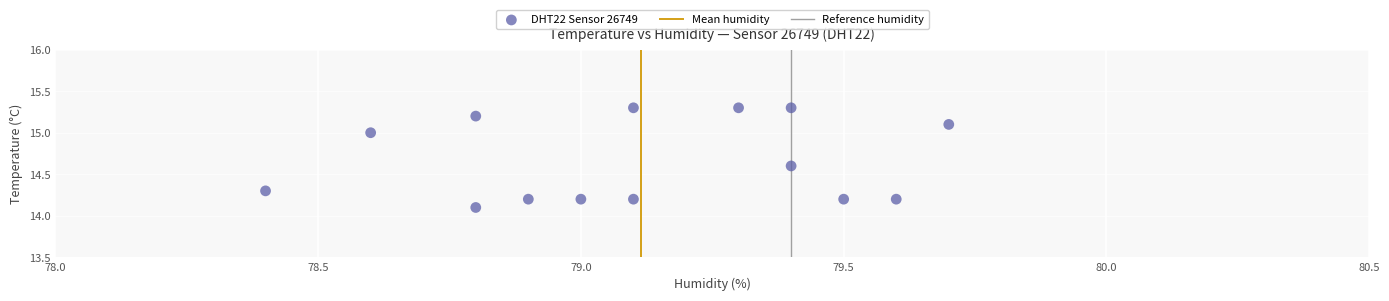

What Y value in the scatter plot is closest to 14?

14.1